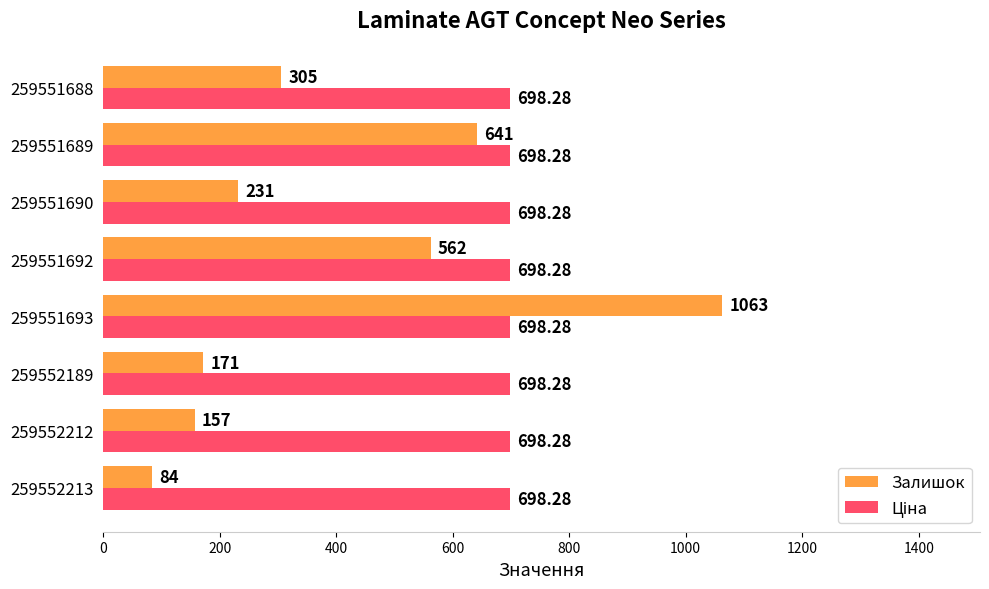

Which series has the widest spread of values?

Залишок